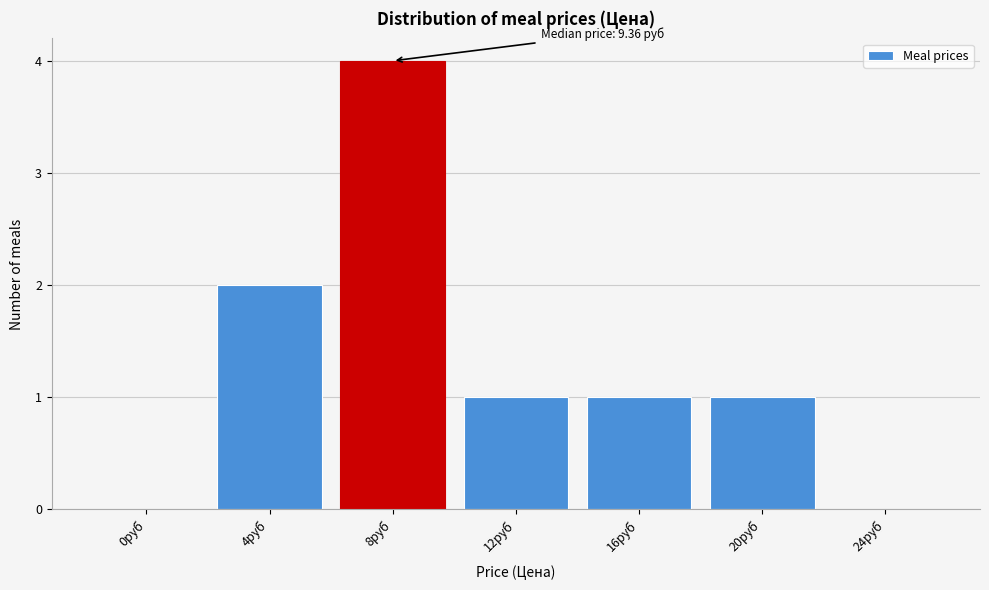

Reading right to left, what are all the values shown in this chart?

24руб=0	20руб=1	16руб=1	12руб=1	8руб=4	4руб=2	0руб=0